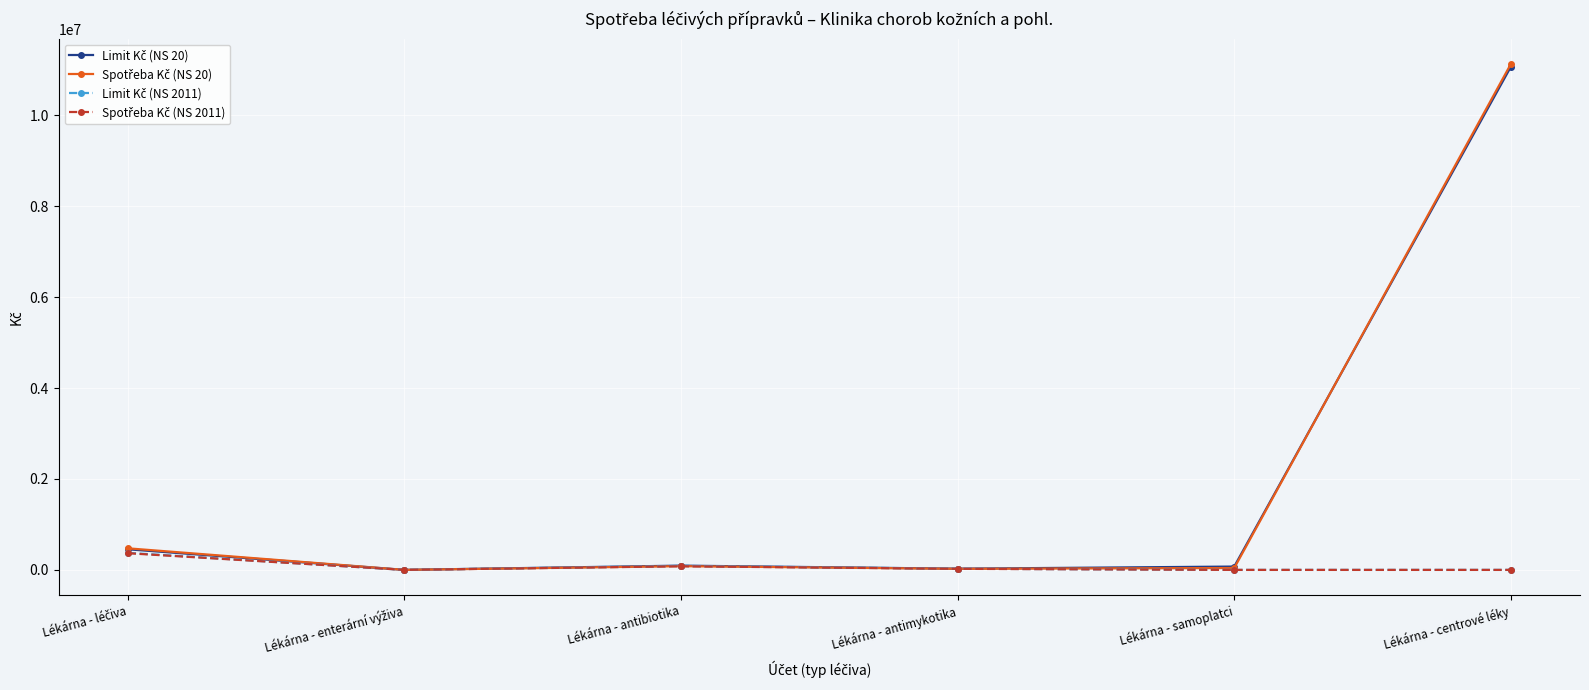

At which category is the sum across all series the highest?

Lékárna - centrové léky